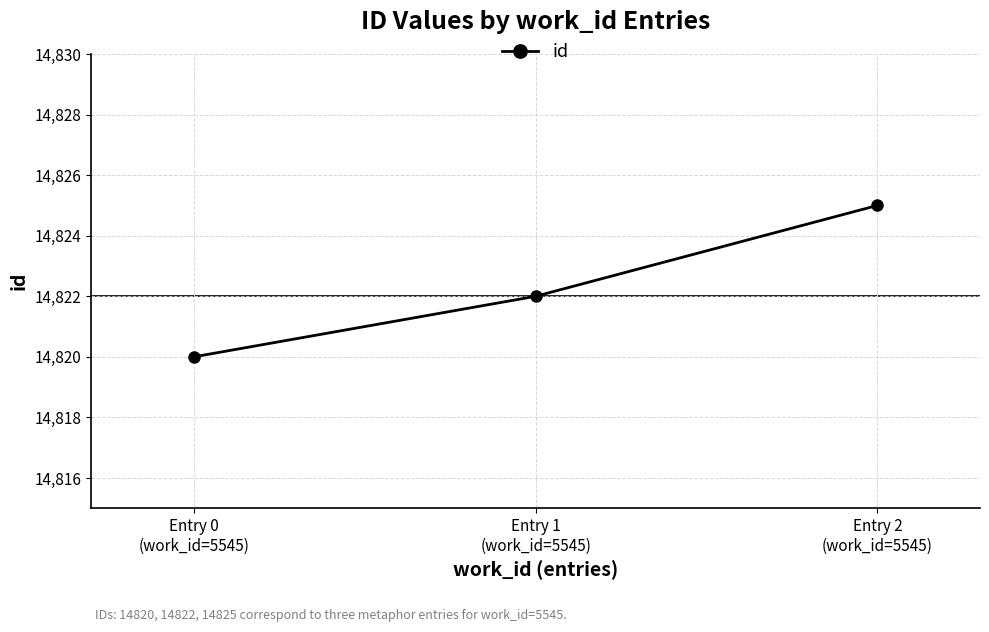

Count the number of categories in the chart.

3